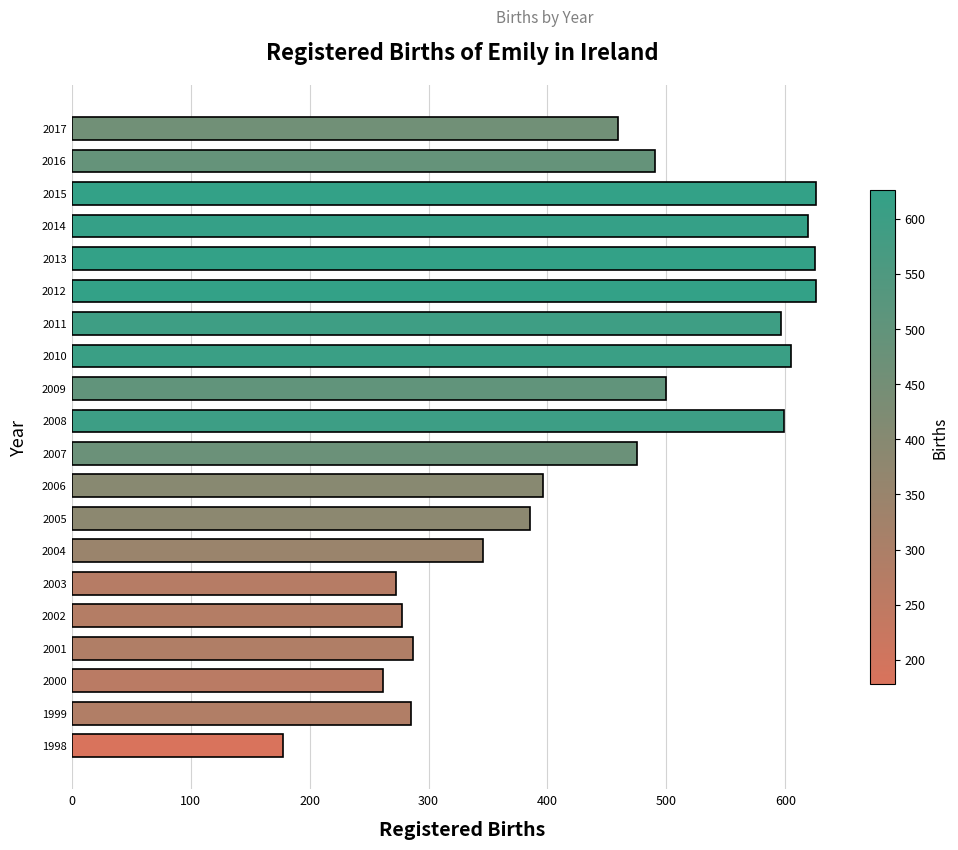

The value at 2001 is 414. True or false?

False